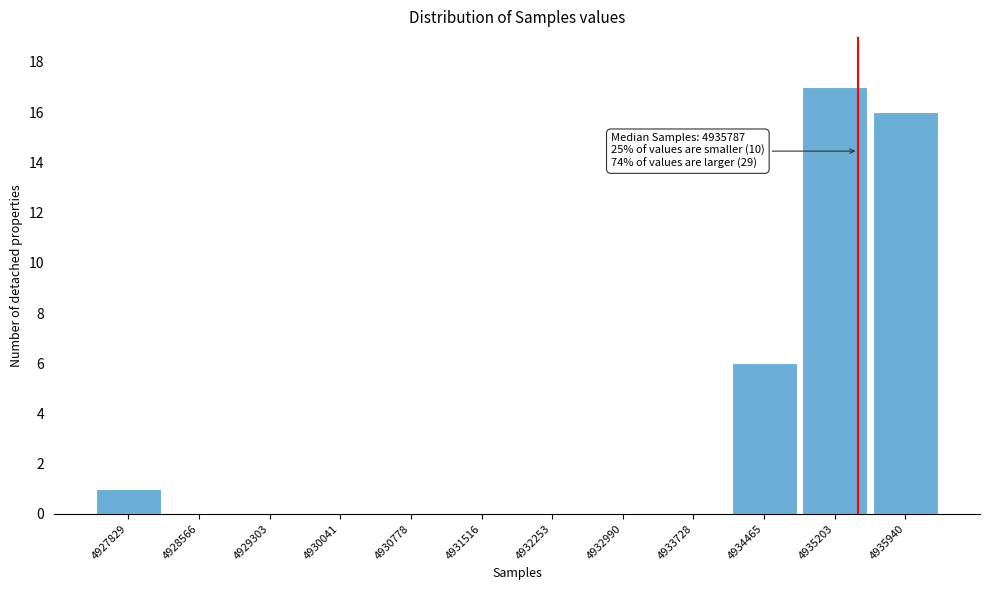

Reading right to left, transcribe all the data shown in this chart.

4935940=16	4935203=17	4934465=6	4933728=0	4932990=0	4932253=0	4931516=0	4930778=0	4930041=0	4929303=0	4928566=0	4927829=1